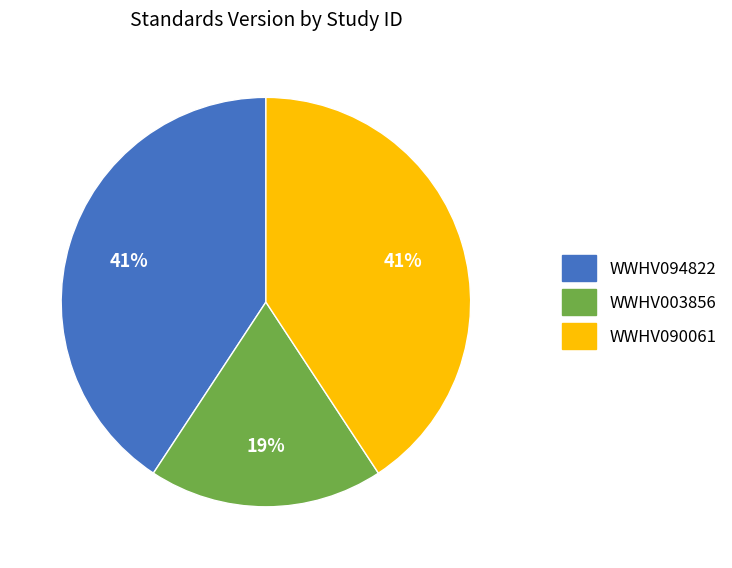

To the nearest percent, what percentage of the pie is WWHV090061?

41%